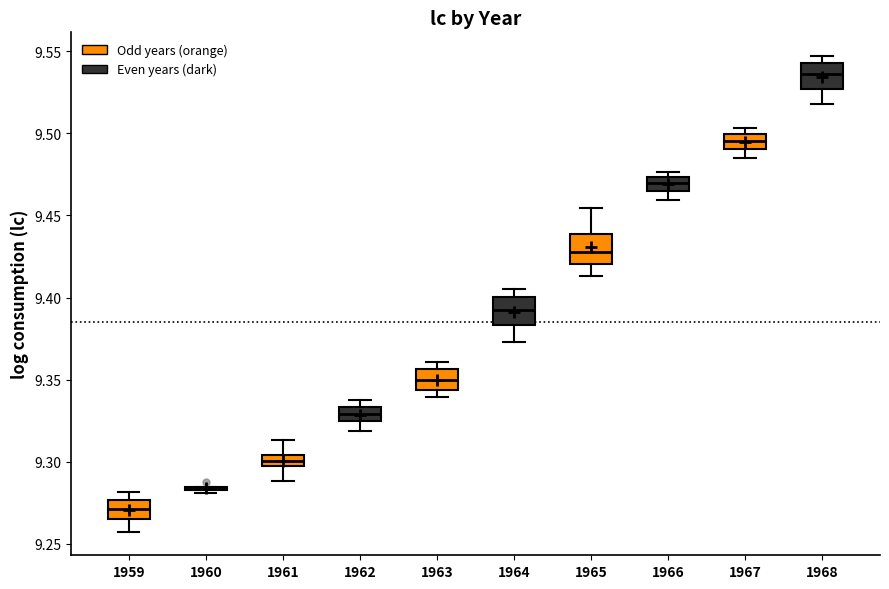

Where does the median line of the box at x = 1961 sit on the y-axis? The values are not printed on the chart, so give them approximately, as read against the axis.

9.300